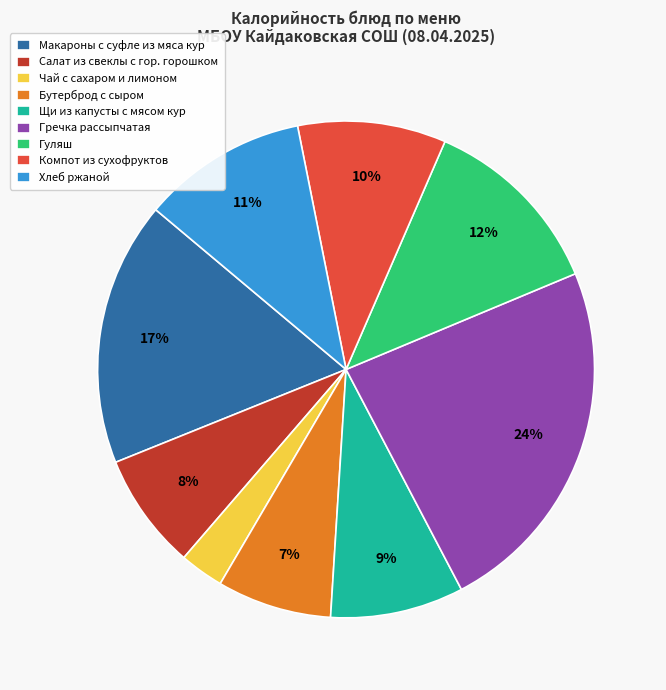

To the nearest percent, what is the difference between the largest and smallest slice percentages?

21%